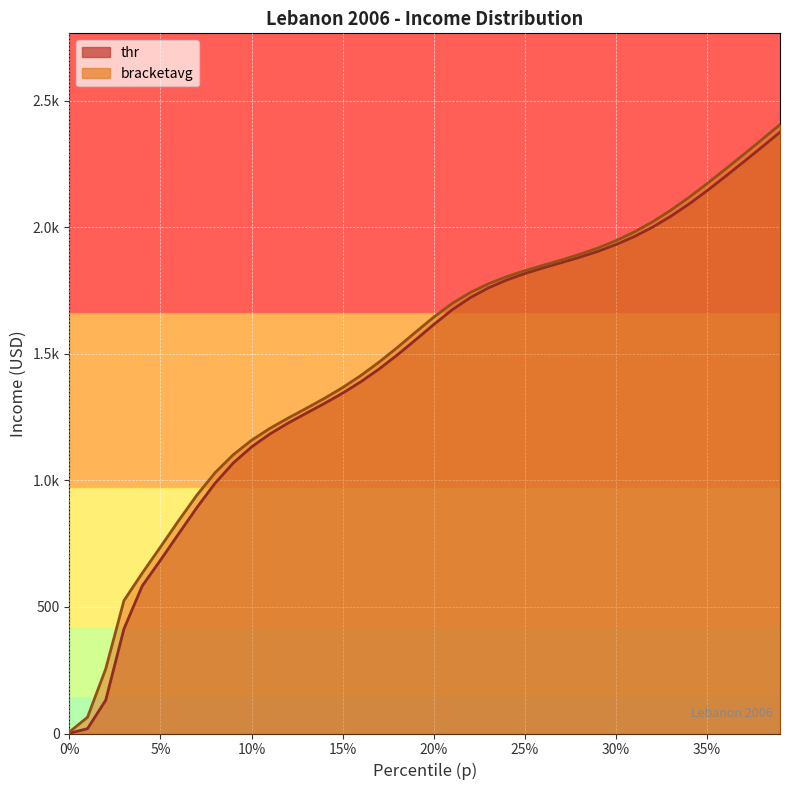

How many values in the thr series are below 1616?

20